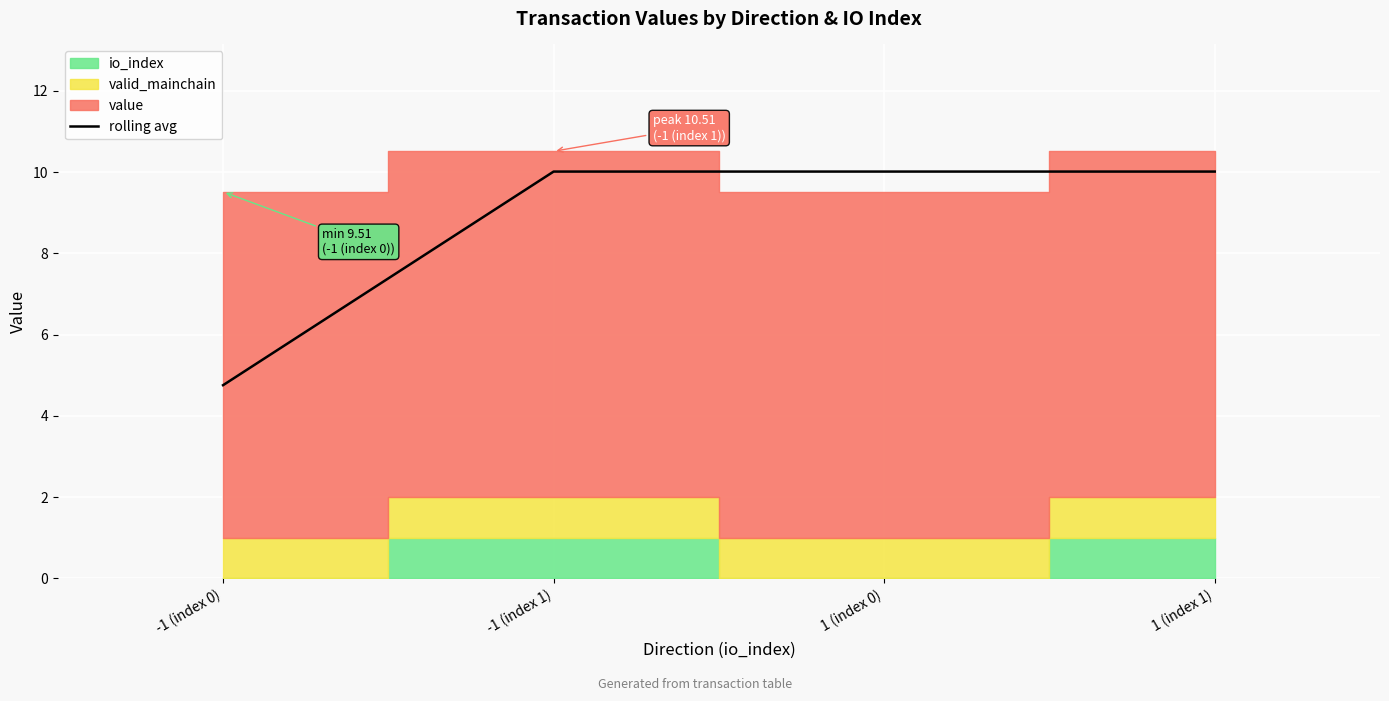

Is it true that rolling avg equals 4.8 at -1 (index 0)?

True